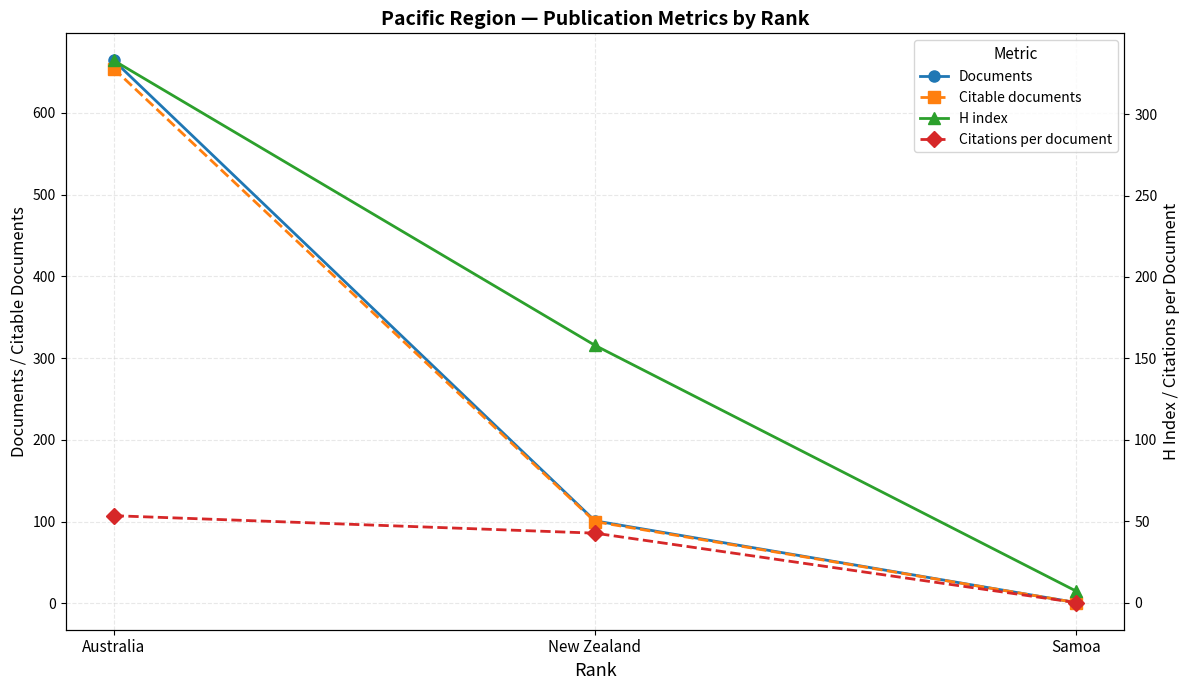

At how many categories does at least one series exceed 447?

1